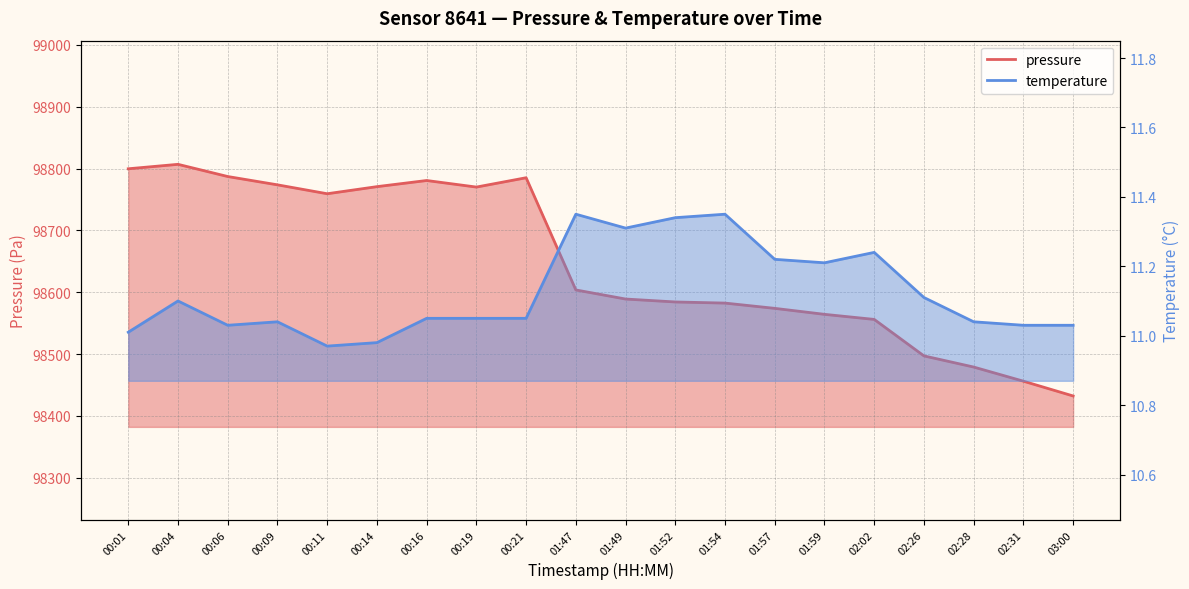

True or false: pressure and temperature intersect in this chart.

False